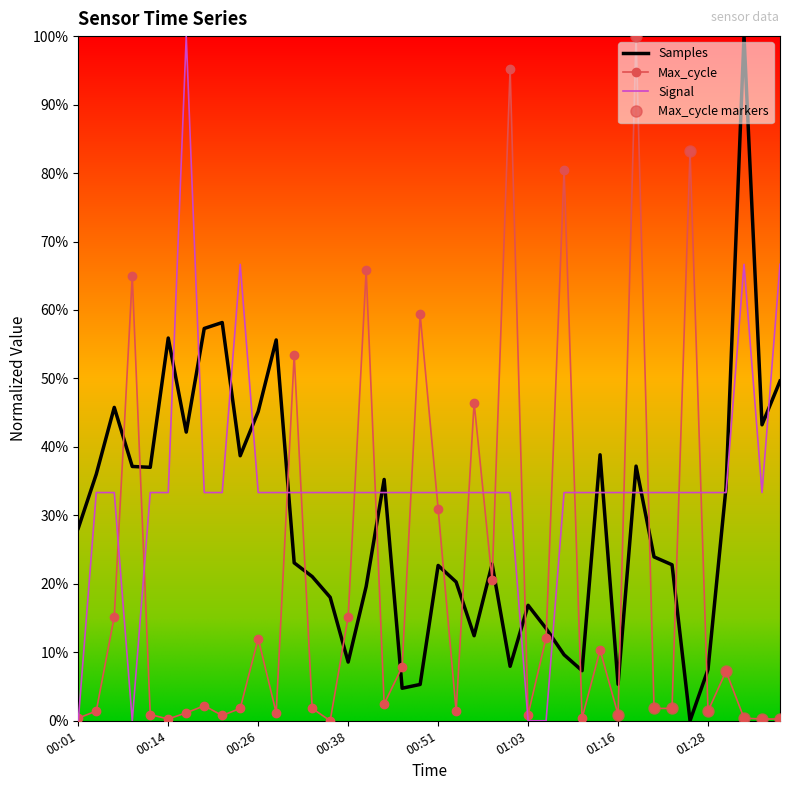

The value of Signal at 00:11 is 0.5. True or false?

False